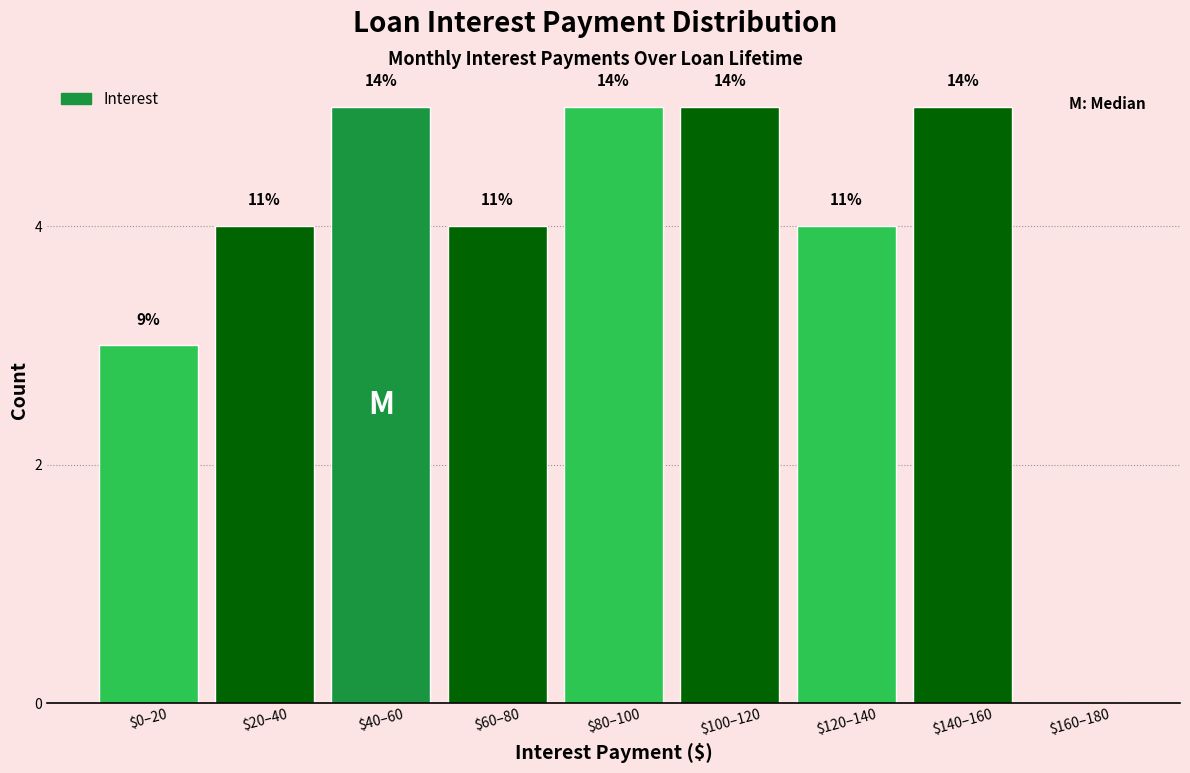

Are the bars horizontal?

No